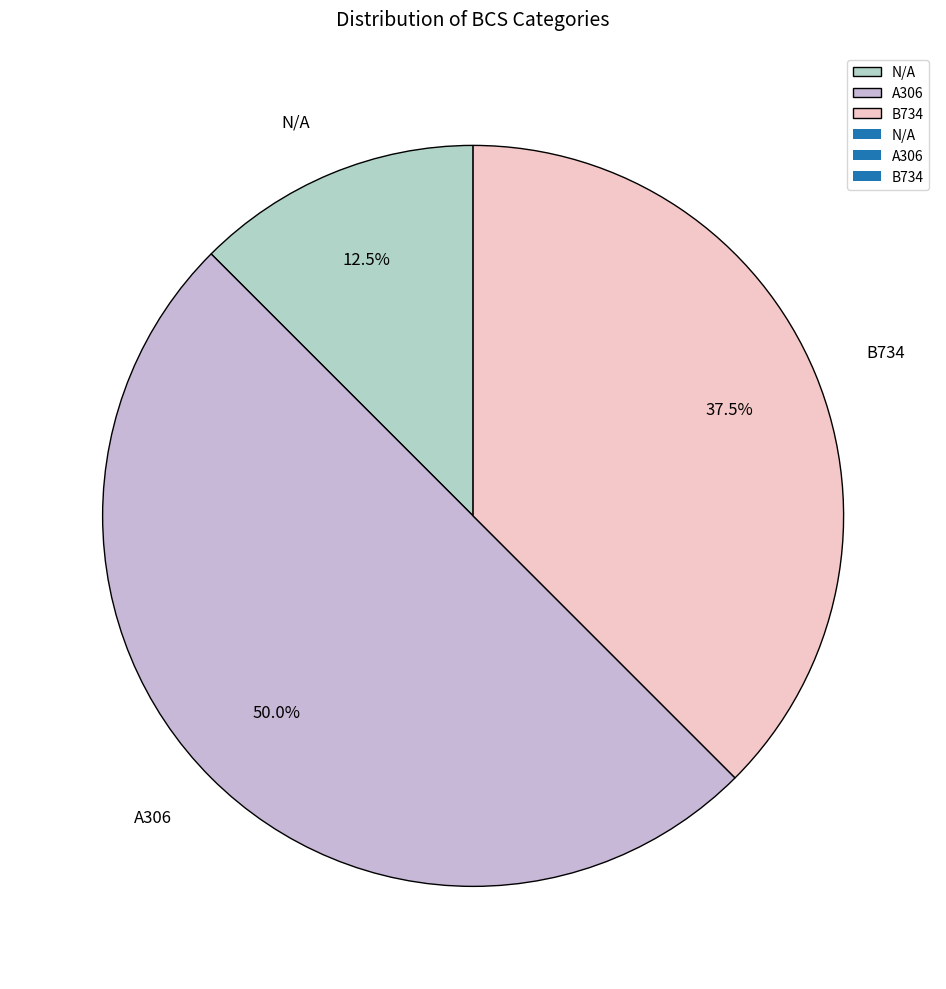

Which has a higher value, N/A or B734?

B734